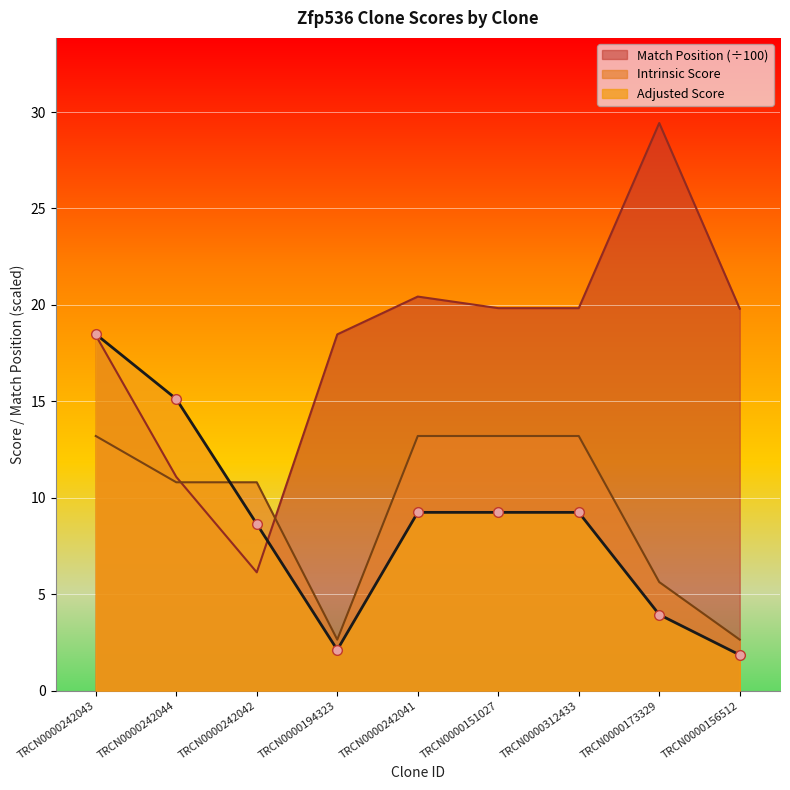

Which series has the largest range (max minus min)?

Match Position (÷100)